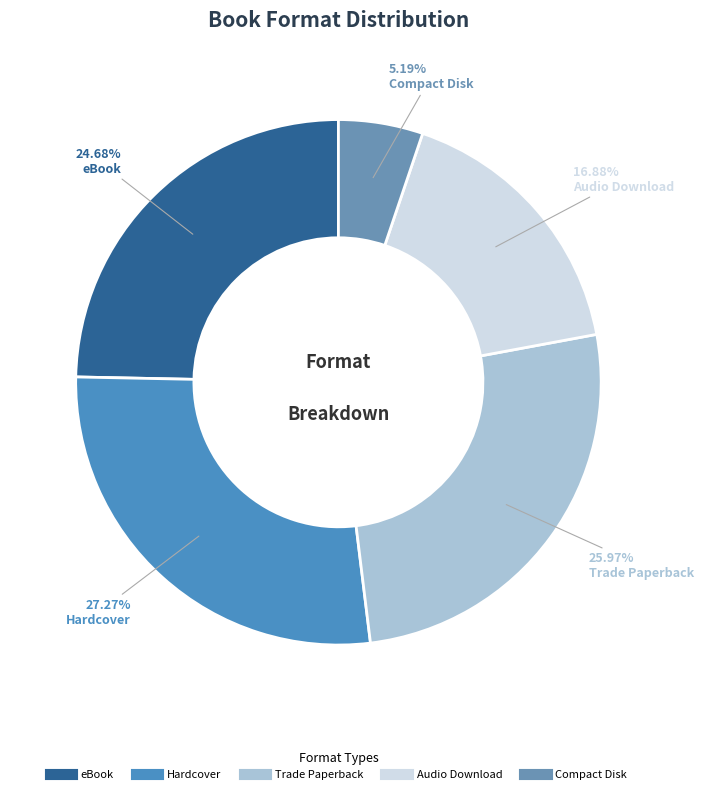

Do eBook and Compact Disk together represent more than half of the pie?

No